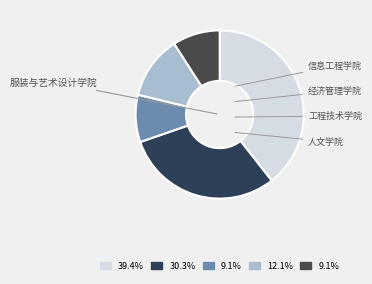

Which slice is the smallest?

经济管理学院